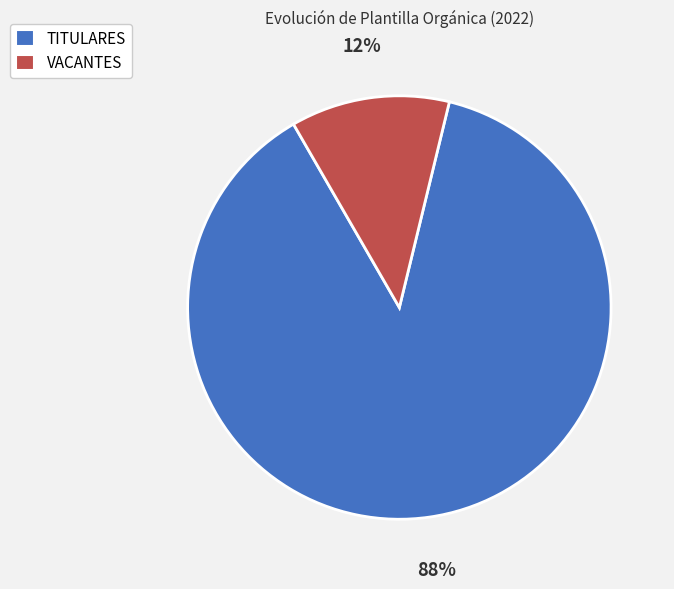

To the nearest percent, what percentage of the pie is VACANTES?

12%